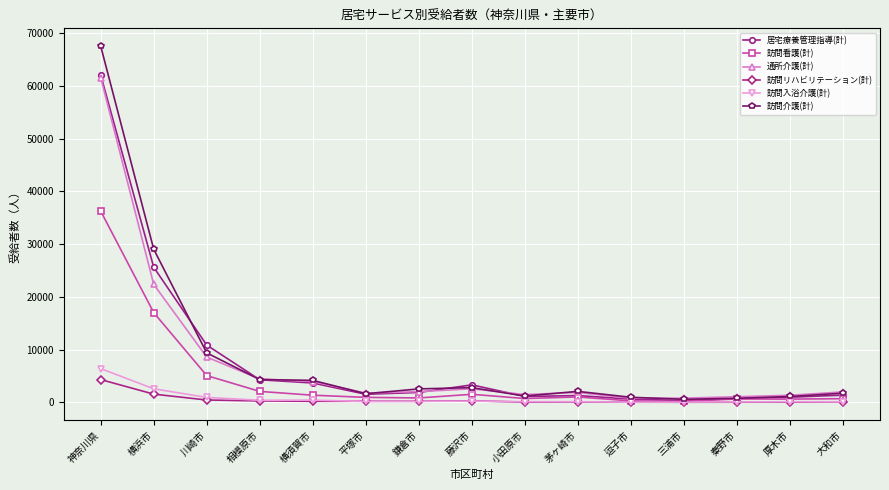

What is the maximum value for 訪問入浴介護(計)?

6414